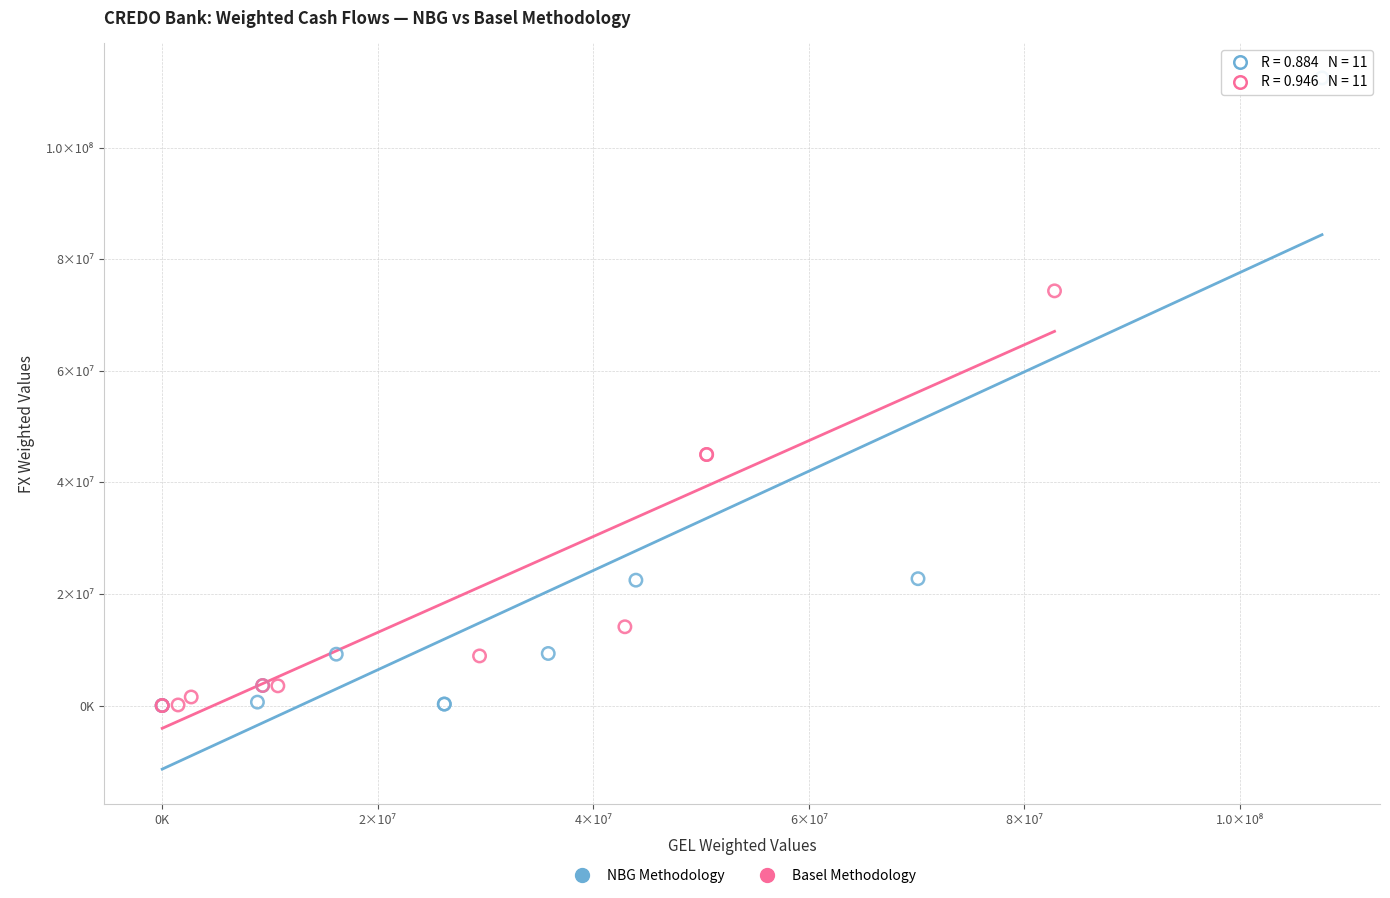

What are all the series names shown in the legend?

NBG Methodology, Basel Methodology